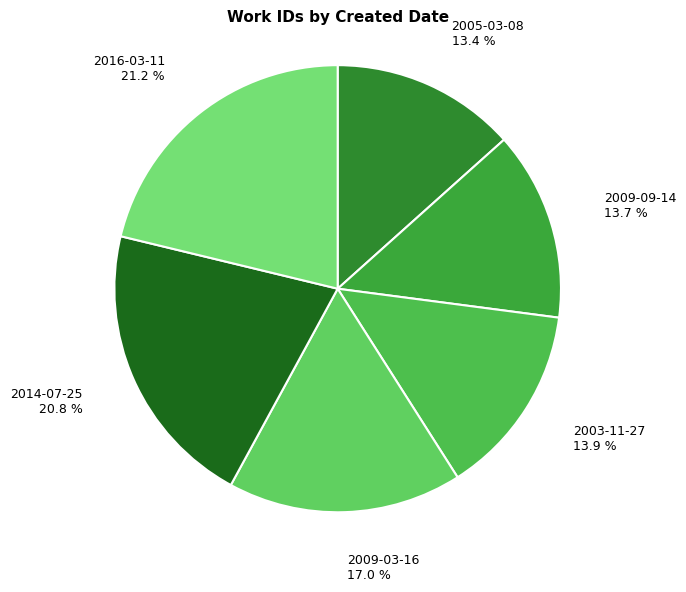

How many slices are in this pie chart?

6